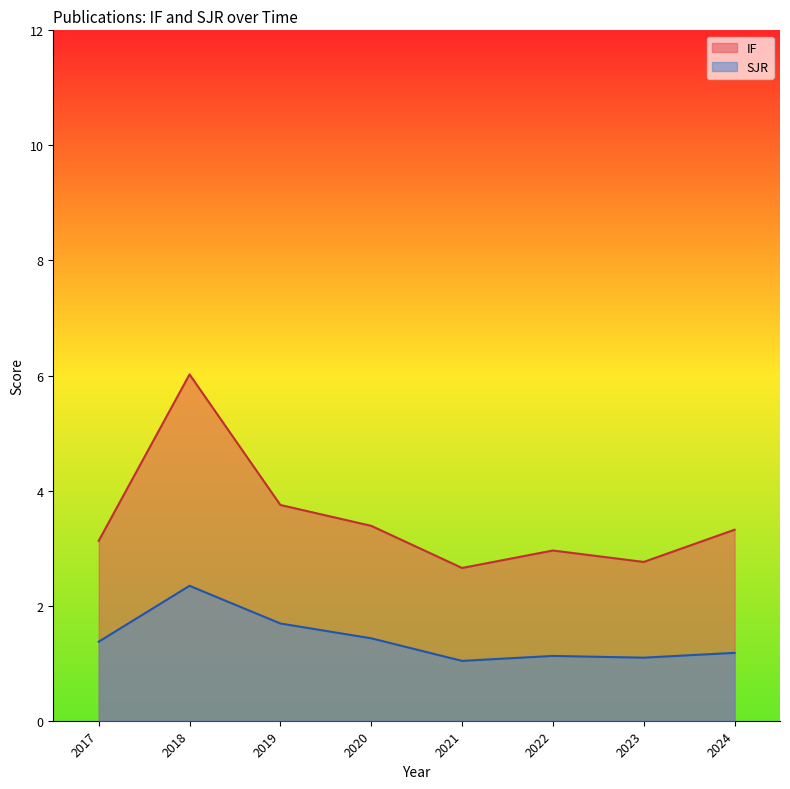

What is the difference between the highest and lowest values at 2023?

1.7